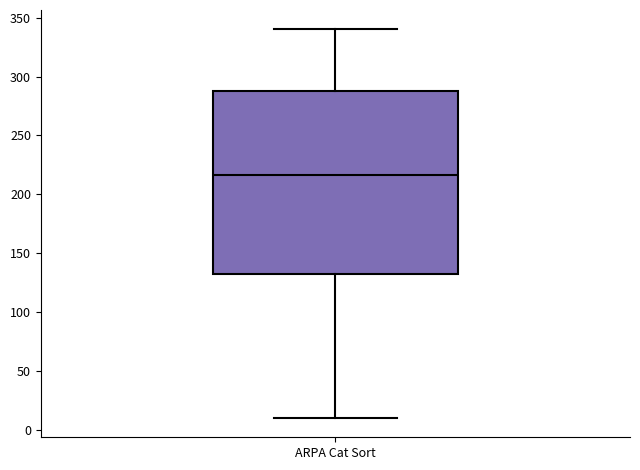

Read this box plot against the y-axis: the position of the median line, the range covered by the box, and the ends of both whiskers. The values are not printed on the chart, so give them approximately, as read against the axis.

median 215, box 135 to 290, whiskers 10 to 340